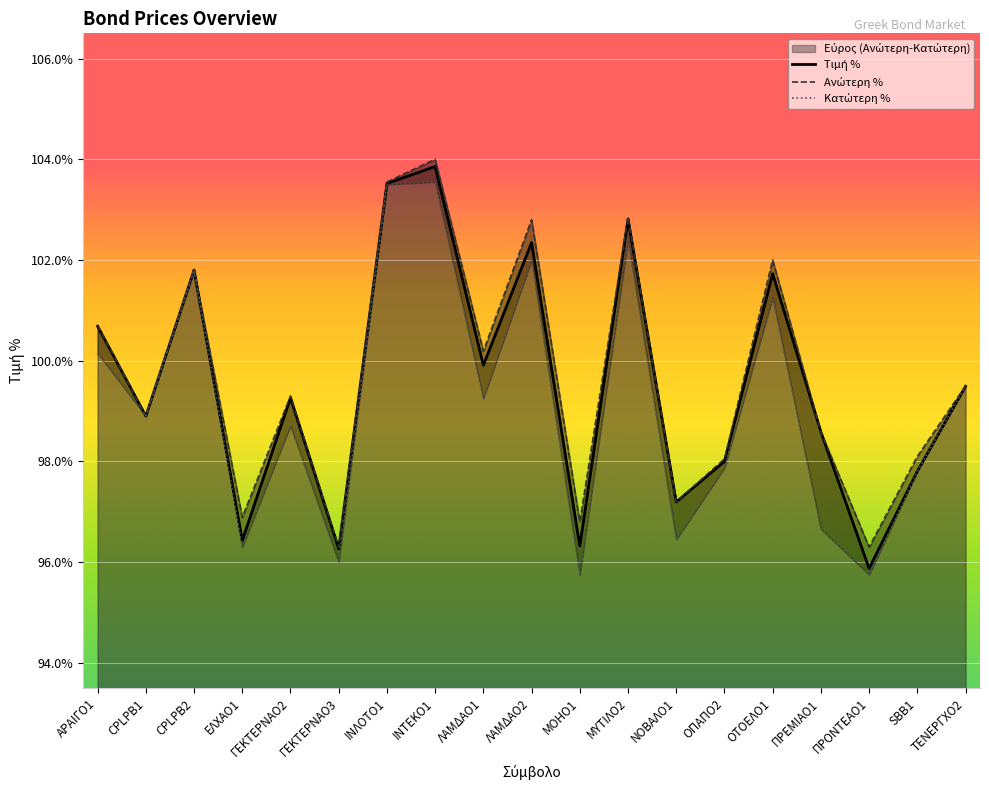

What is the value of the Κατώτερη % point at the 7th from the left?

103.5